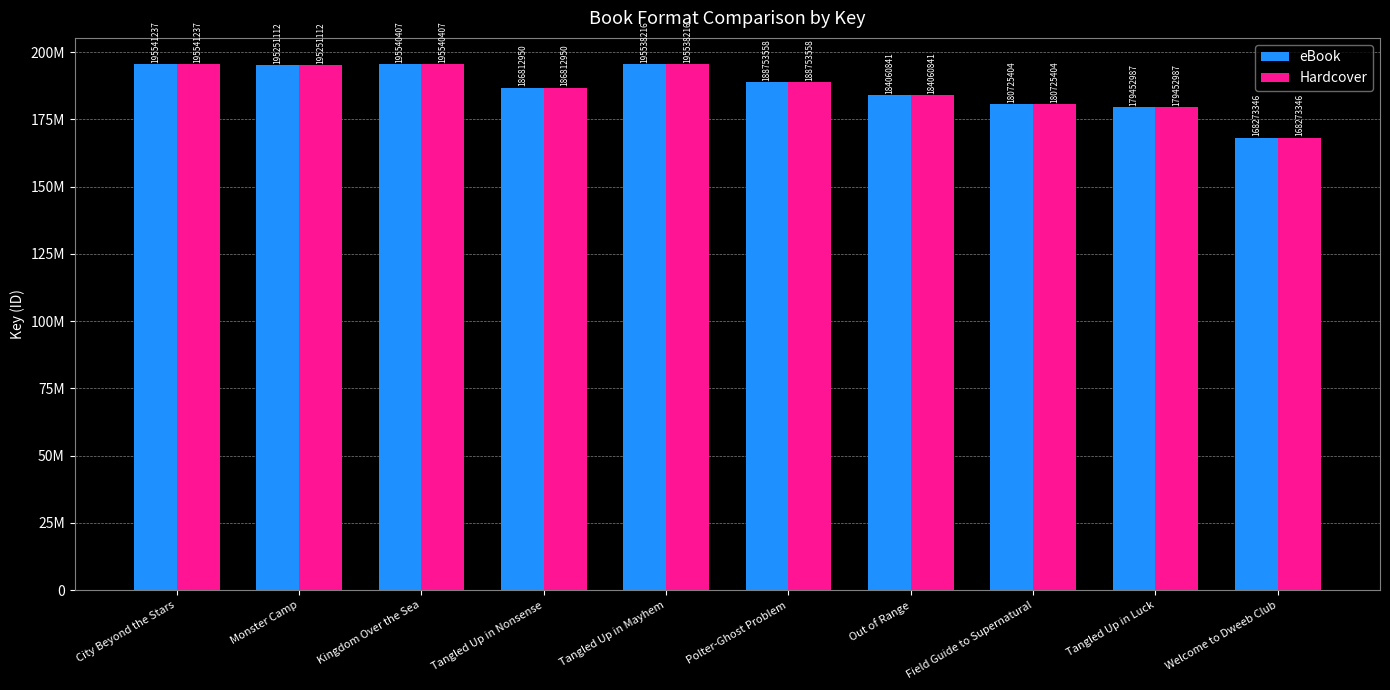

What is the label of the 3rd bar from the left?

Kingdom Over the Sea